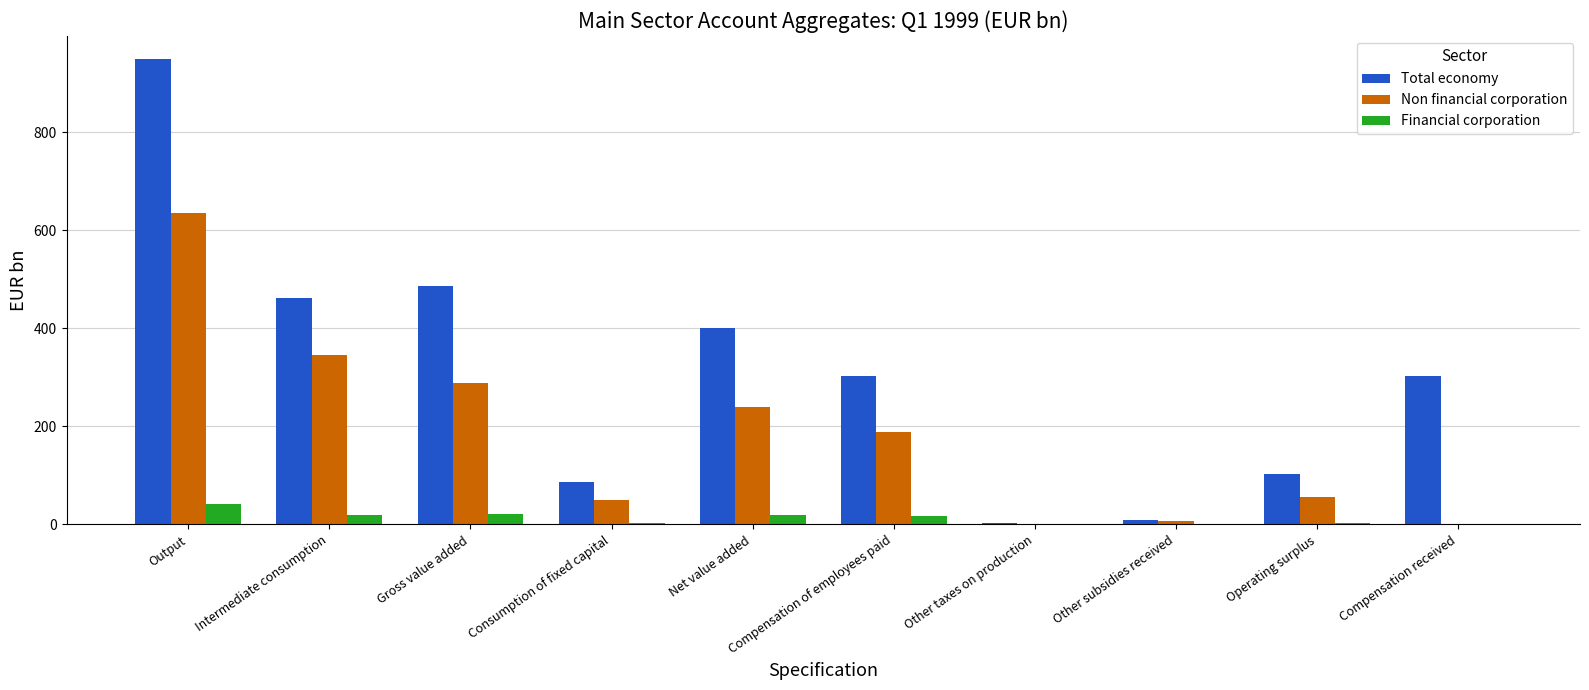

What value does the Non financial corporation series have at Consumption of fixed capital?

49.2